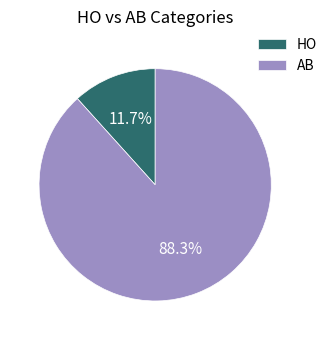

How many slices are in this pie chart?

2